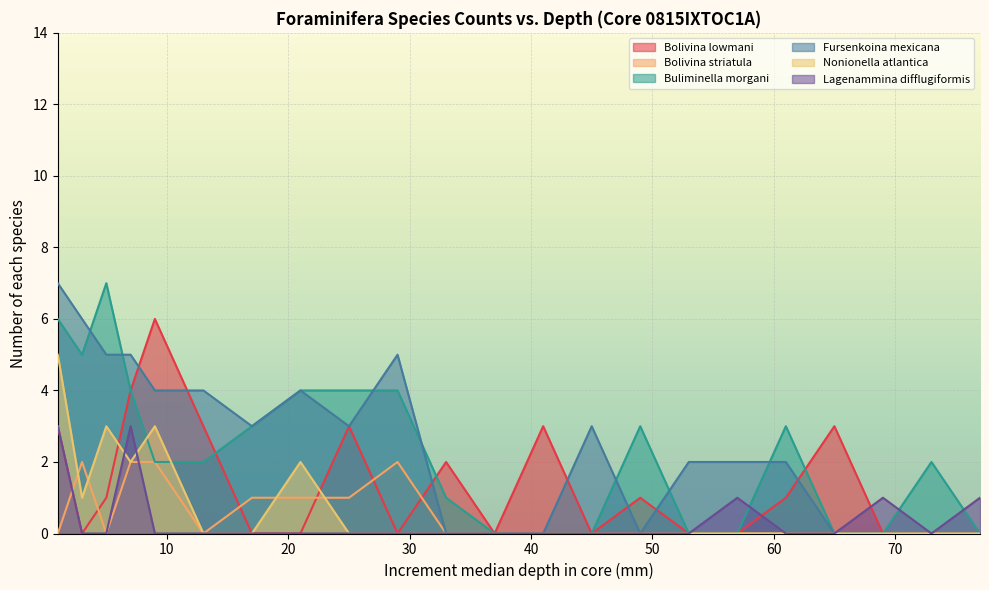

What is the sum of all Bolivina lowmani values?

30